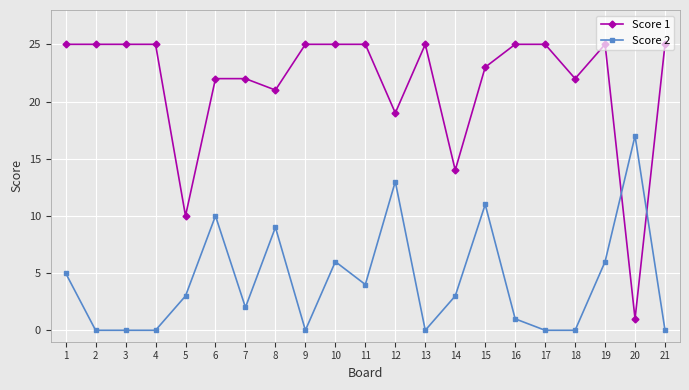

Between which two adjacent categories do Score 1 and Score 2 first intersect?

19 and 20